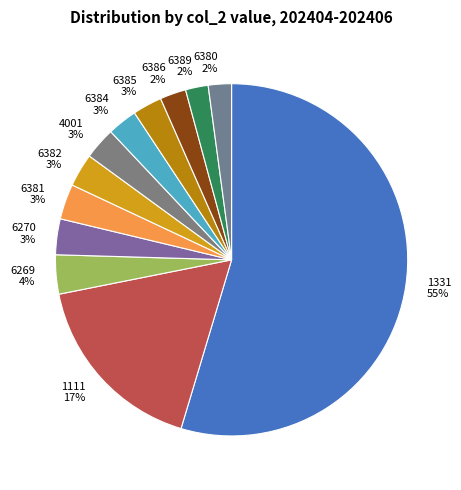

Combined, do 6380 and 6389 account for over 50%?

No